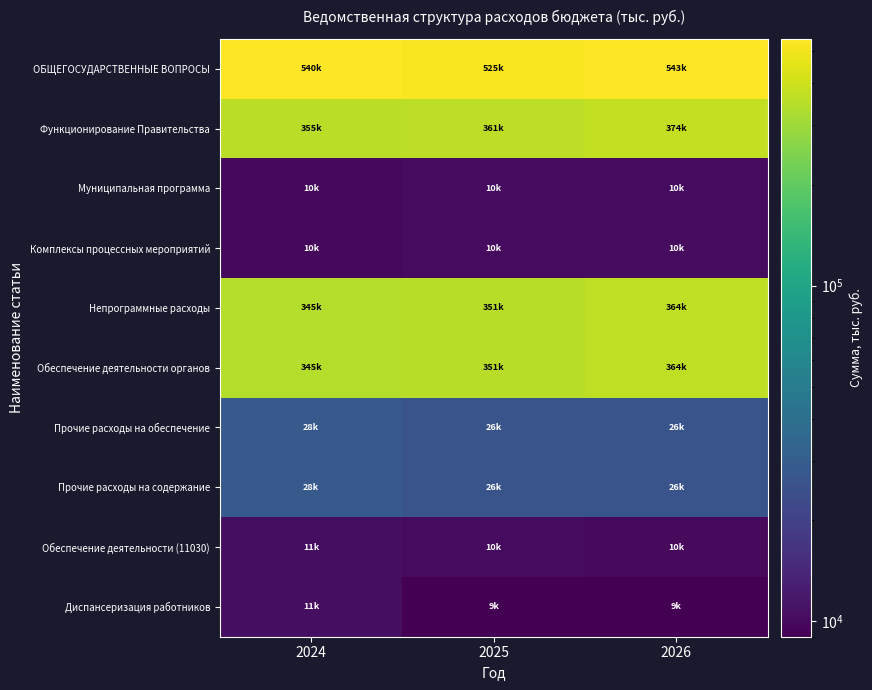

At which category is the sum across all series the highest?

2026